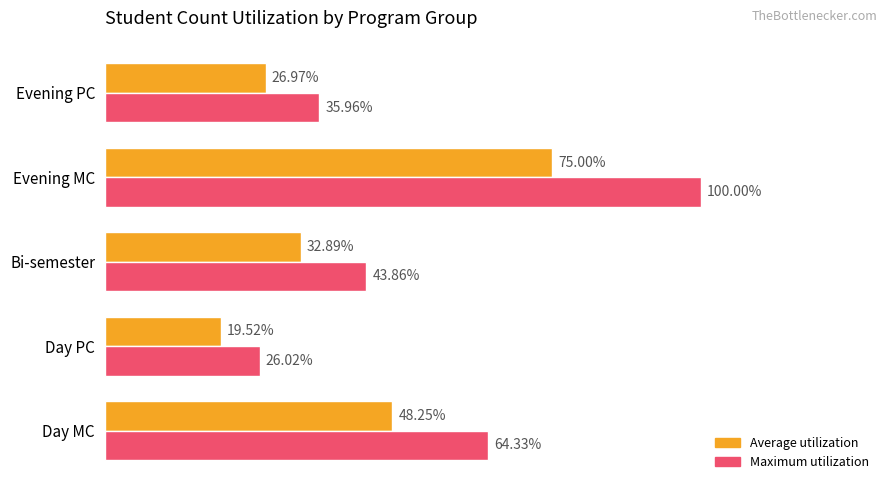

At which category is the sum across all series the highest?

Evening MC